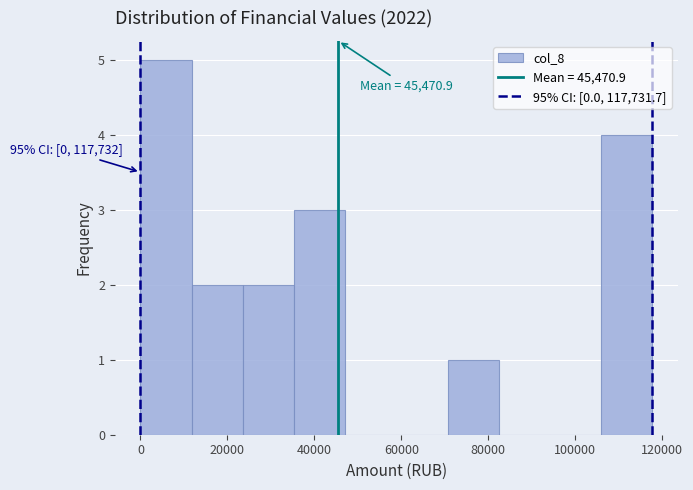

Which range on the x-axis has the tallest bar?

0 to 12000